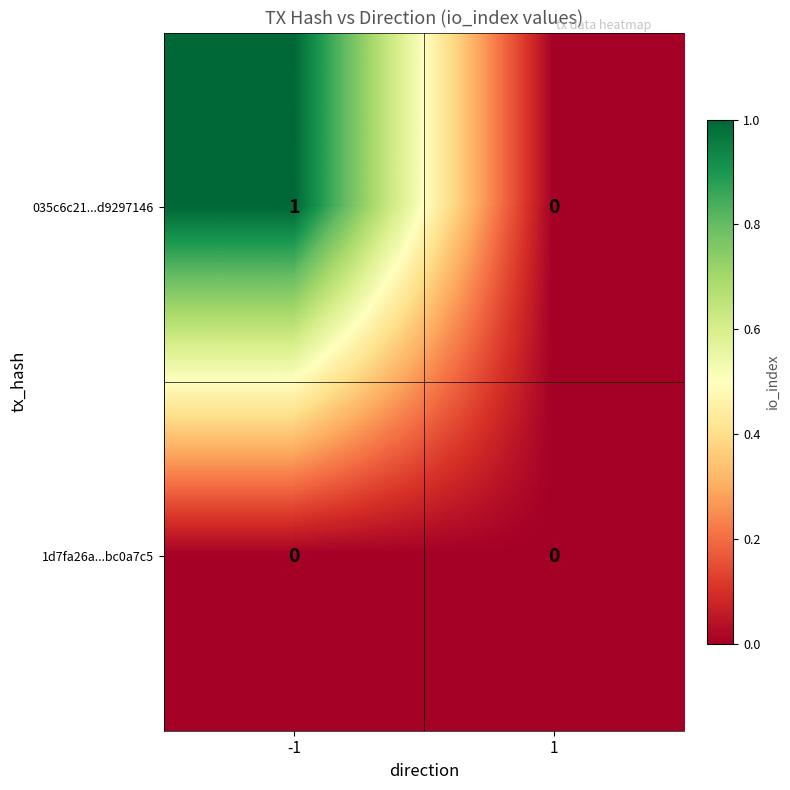

Rank the series at -1 from lowest to highest value.

1d7fa26a...bc0a7c5, 035c6c21...d9297146